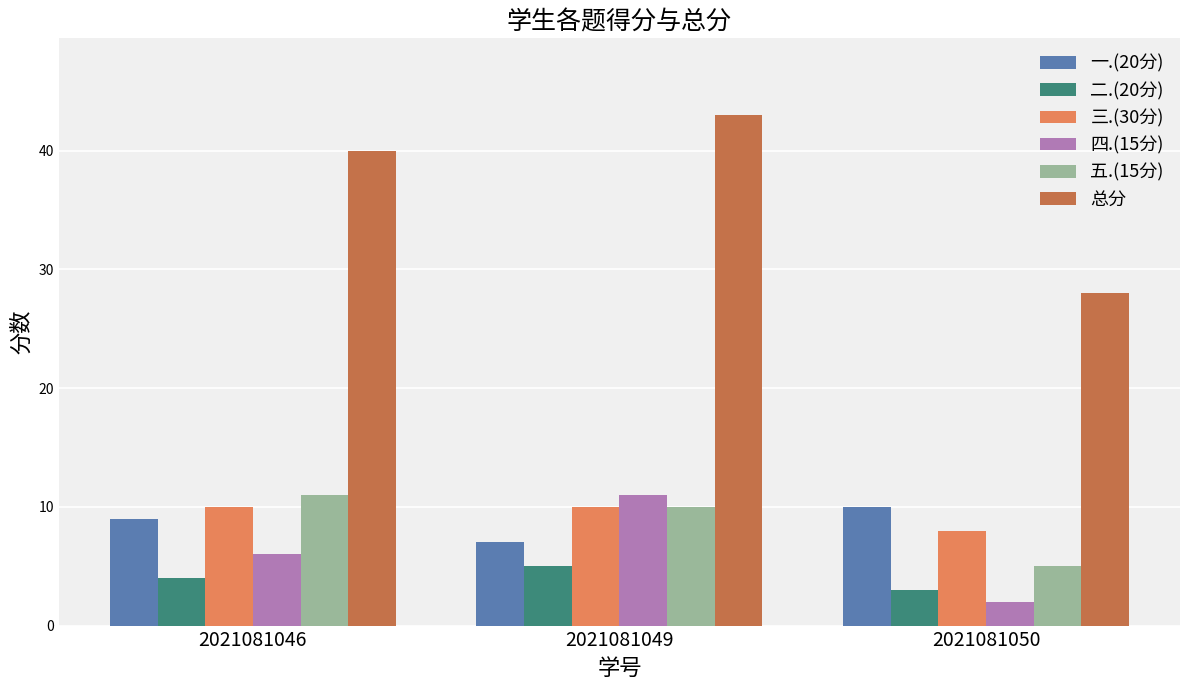

Reading left to right, list all the values displayed in this chart.

一.(20分): 2021081046=9	2021081049=7	2021081050=10
二.(20分): 2021081046=4	2021081049=5	2021081050=3
三.(30分): 2021081046=10	2021081049=10	2021081050=8
四.(15分): 2021081046=6	2021081049=11	2021081050=2
五.(15分): 2021081046=11	2021081049=10	2021081050=5
总分: 2021081046=40	2021081049=43	2021081050=28